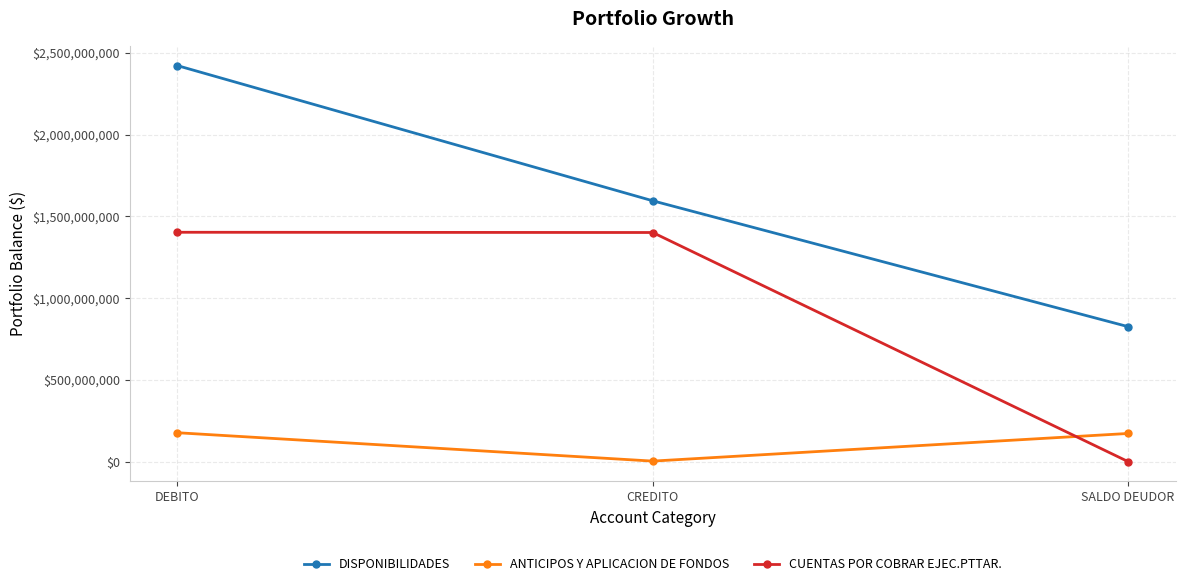

Is the value of DISPONIBILIDADES at SALDO DEUDOR greater than the value of CUENTAS POR COBRAR EJEC.PTTAR. at CREDITO?

No